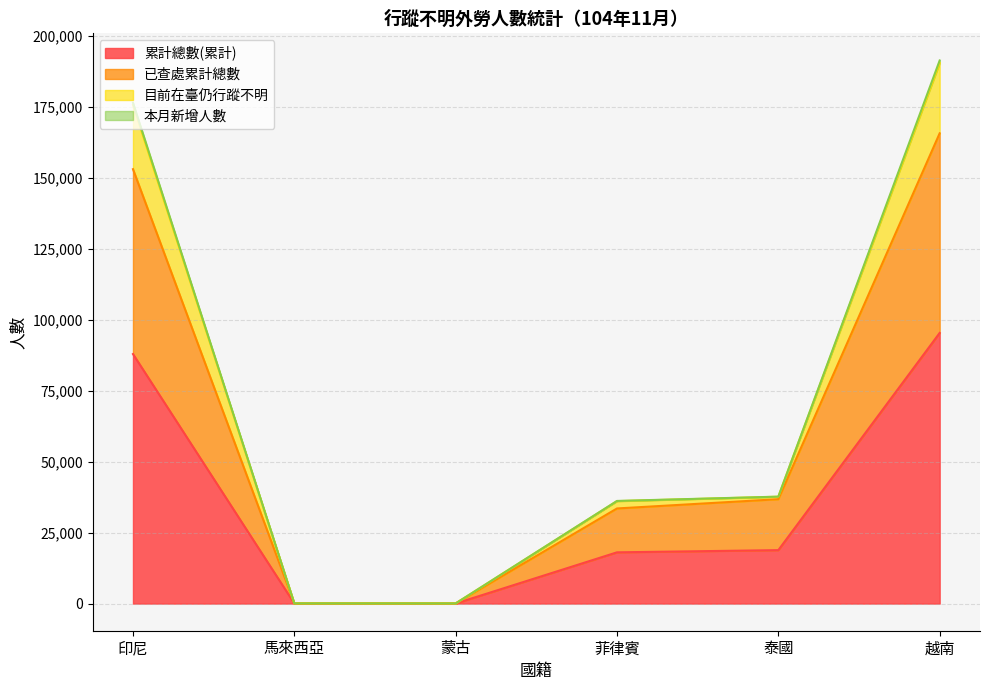

Which category has the highest value in the 累計總數(累計) series?

越南